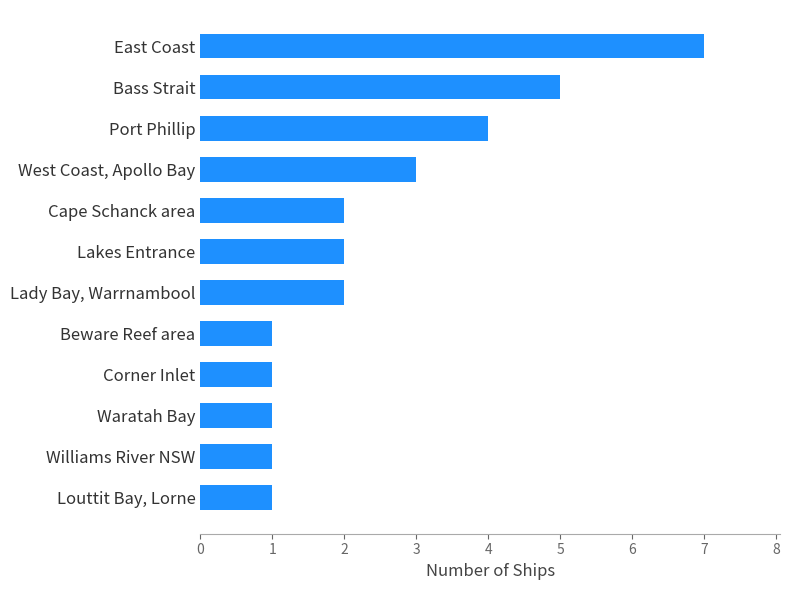

What is the sum of the values at Louttit Bay, Lorne and East Coast?

8